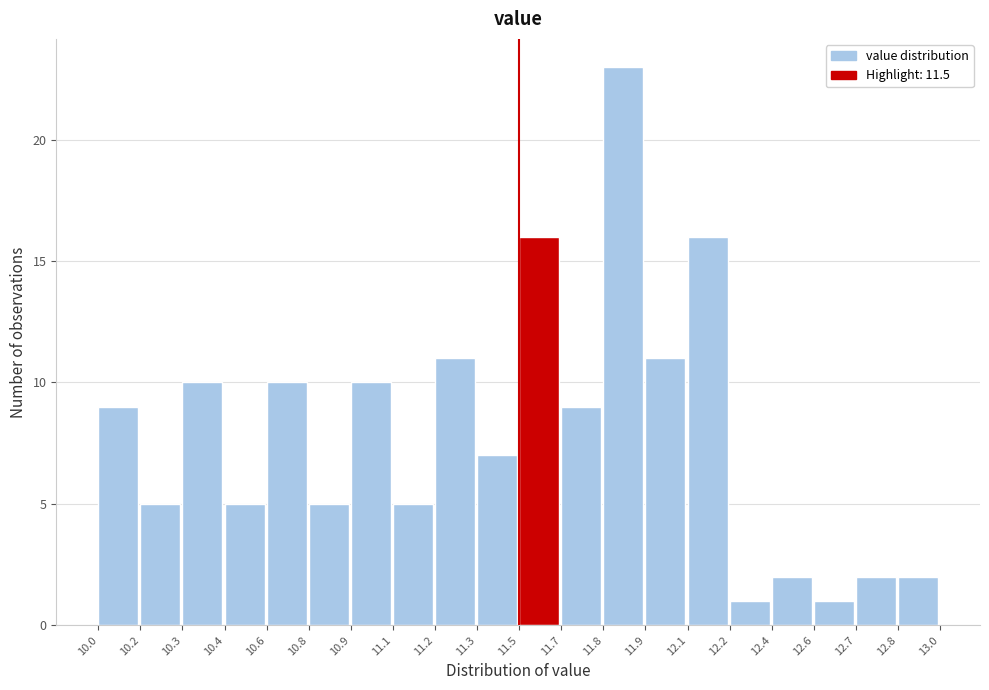

Reading left to right, extract all data points from this chart.

9	5	10	5	10	5	10	5	11	7	16	9	23	11	16	1	2	1	2	2